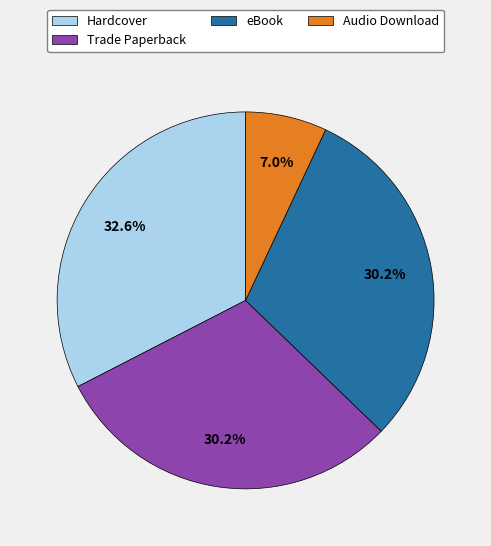

To the nearest percent, what portion does eBook represent?

30%